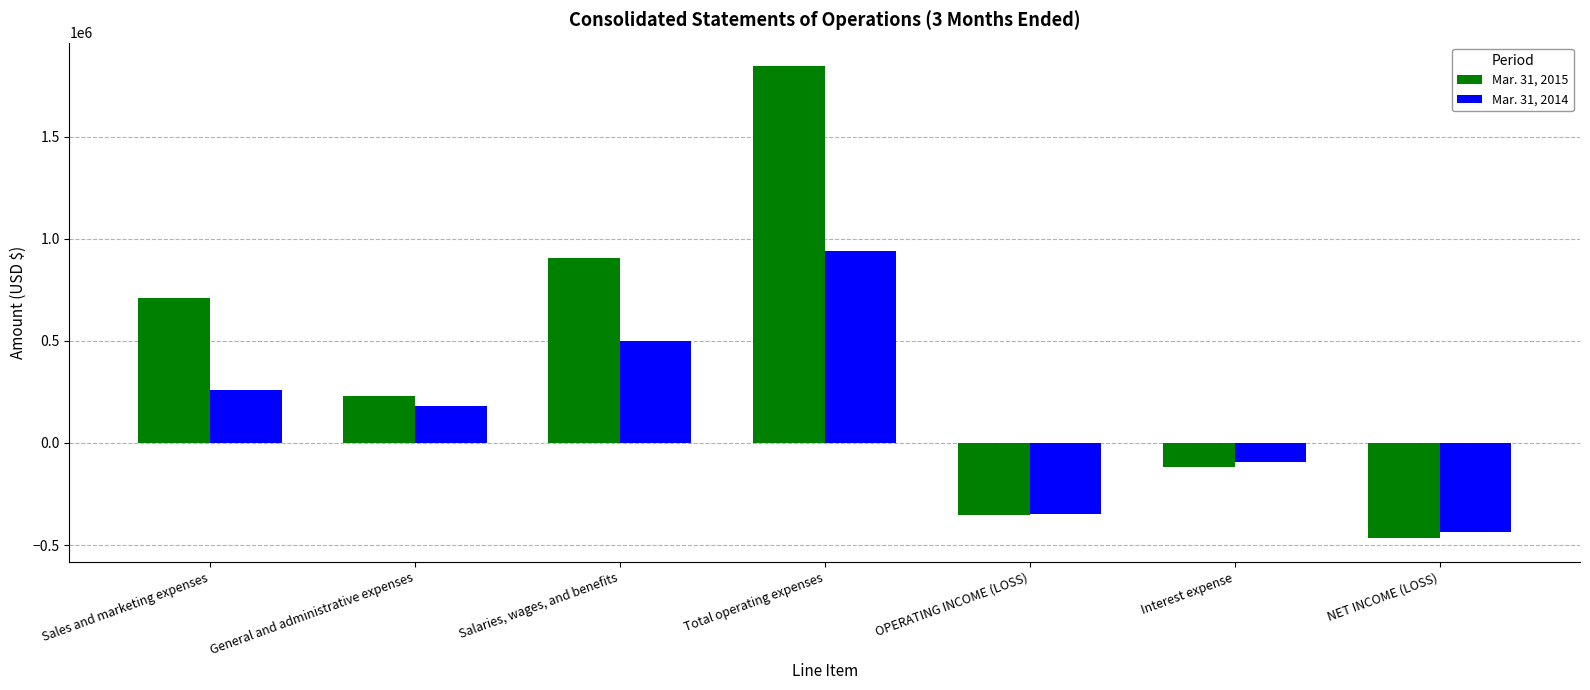

What is the label of the 1st bar from the right?

NET INCOME (LOSS)